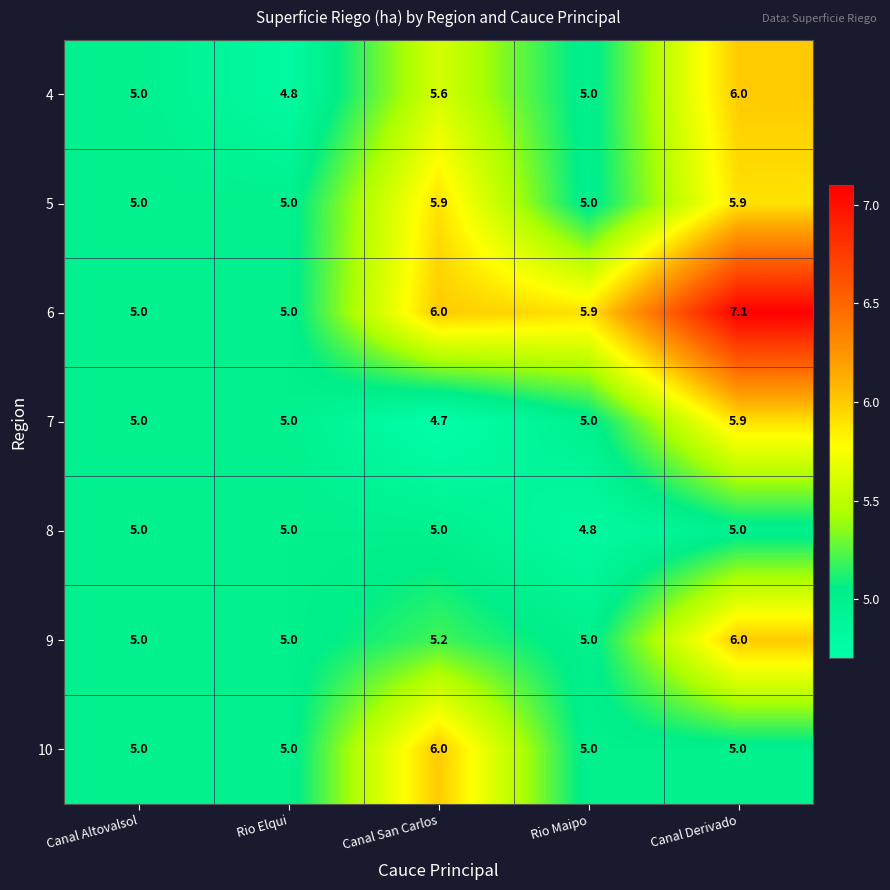

At which category is the sum across all series the highest?

Canal Derivado